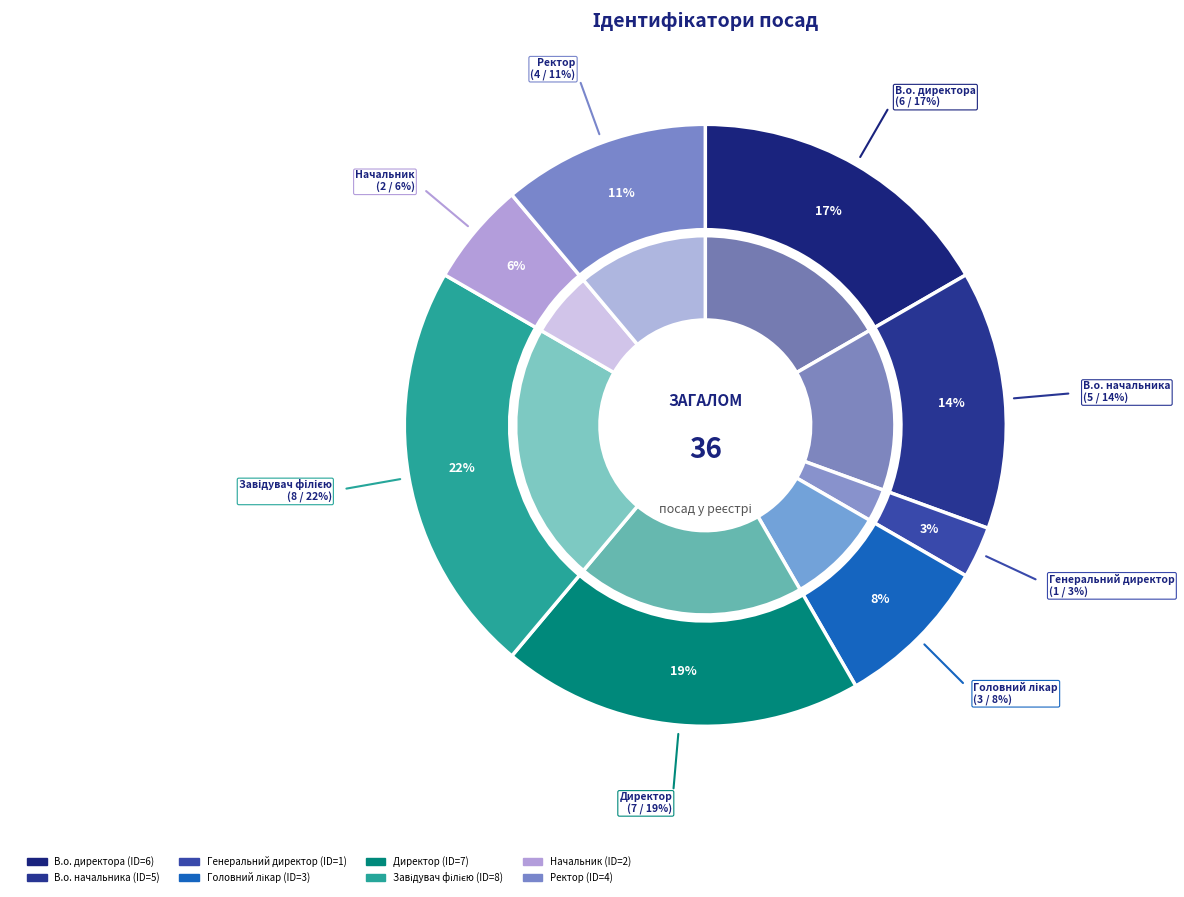

How many slices are in this pie chart?

8